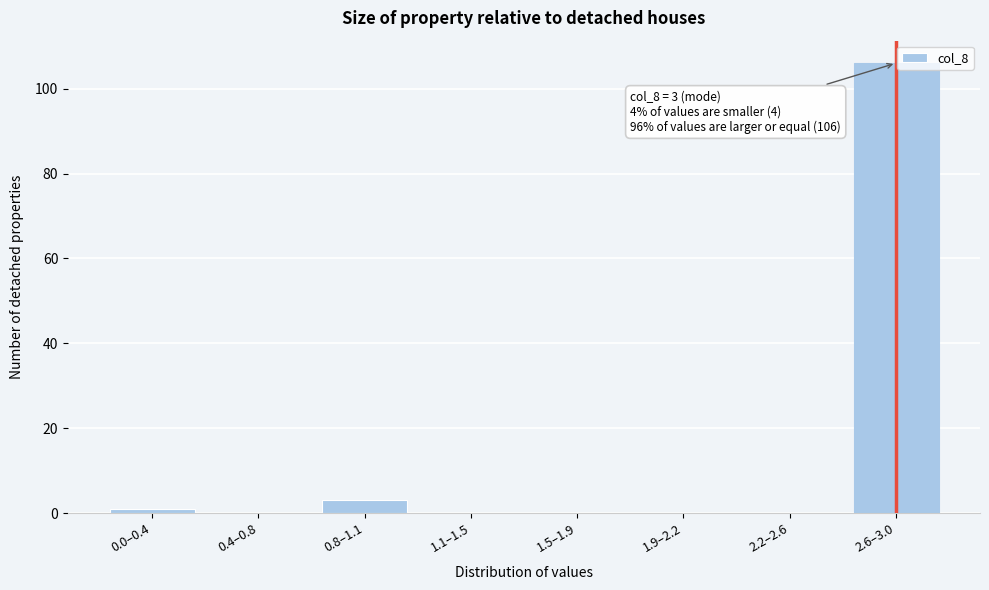

Reading left to right, transcribe all the data shown in this chart.

0.0–0.4=1	0.4–0.8=0	0.8–1.1=3	1.1–1.5=0	1.5–1.9=0	1.9–2.2=0	2.2–2.6=0	2.6–3.0=106